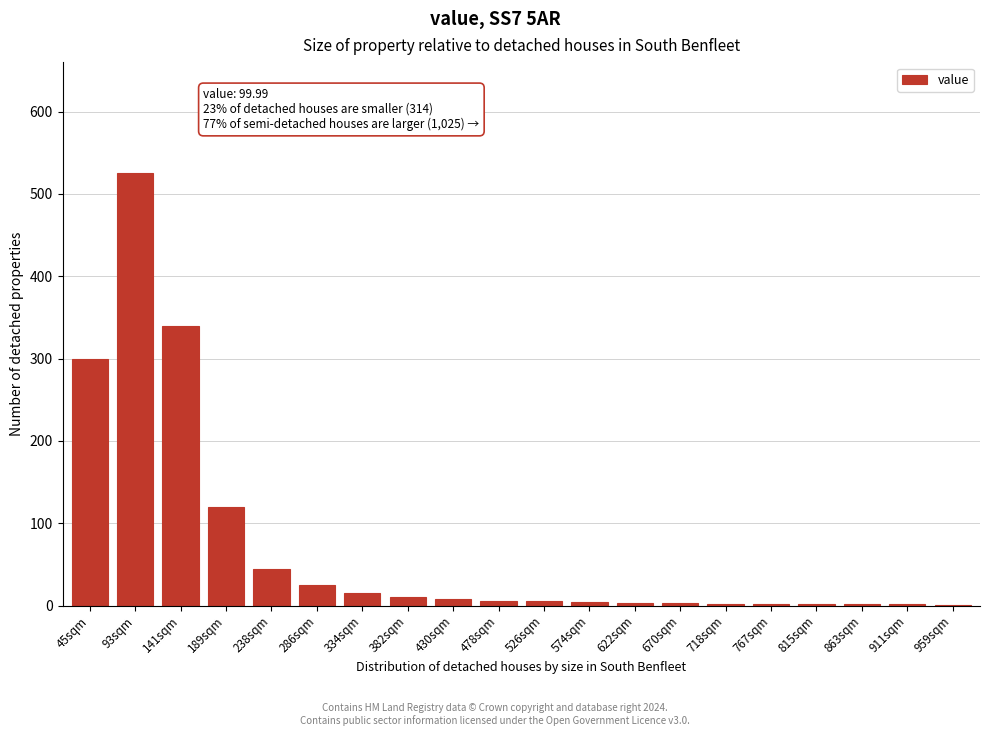

What is the sum of all values?

1420